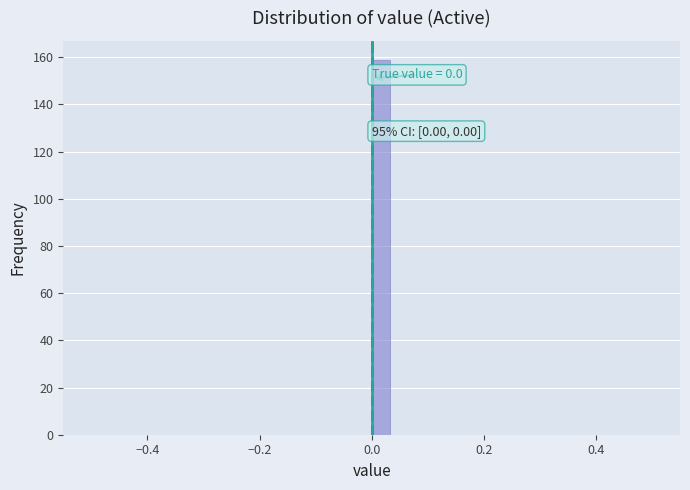

Read against the x-axis, roughly where is the centre of the tallest bar?

0.02